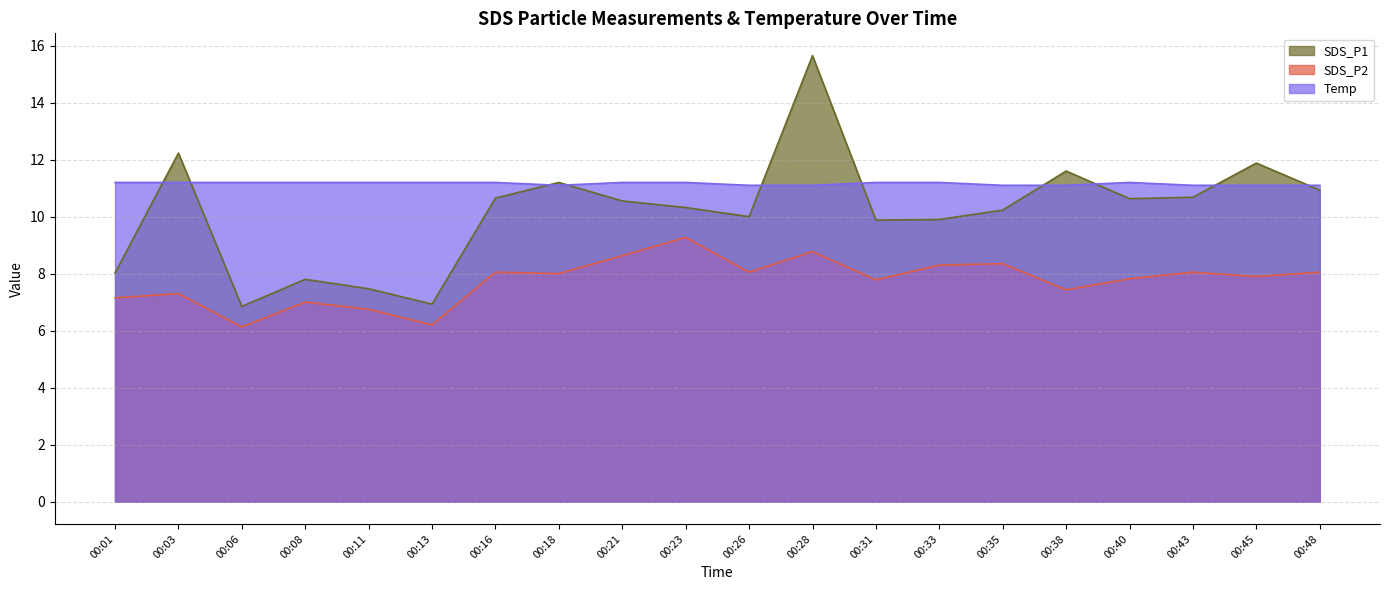

The Temp series shows 15.2 at 00:28. True or false?

False